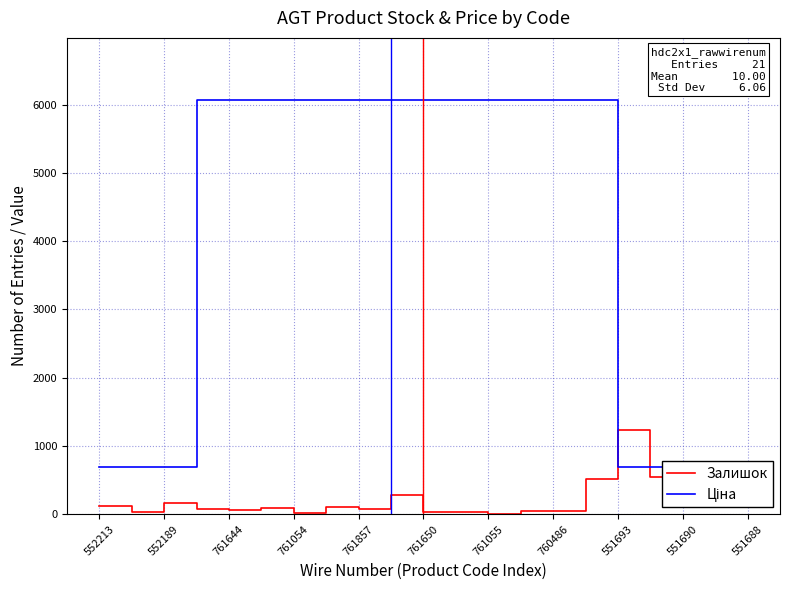

At how many categories does at least one series exceed 410?

21